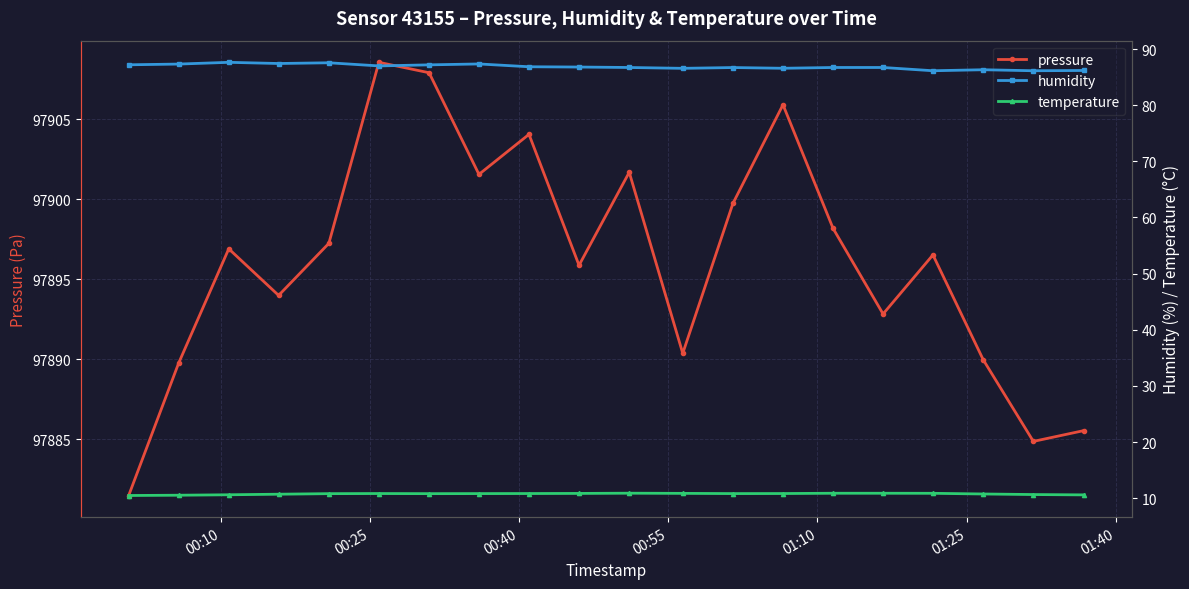

What is the value of the pressure point at the 17th from the left?

97896.5